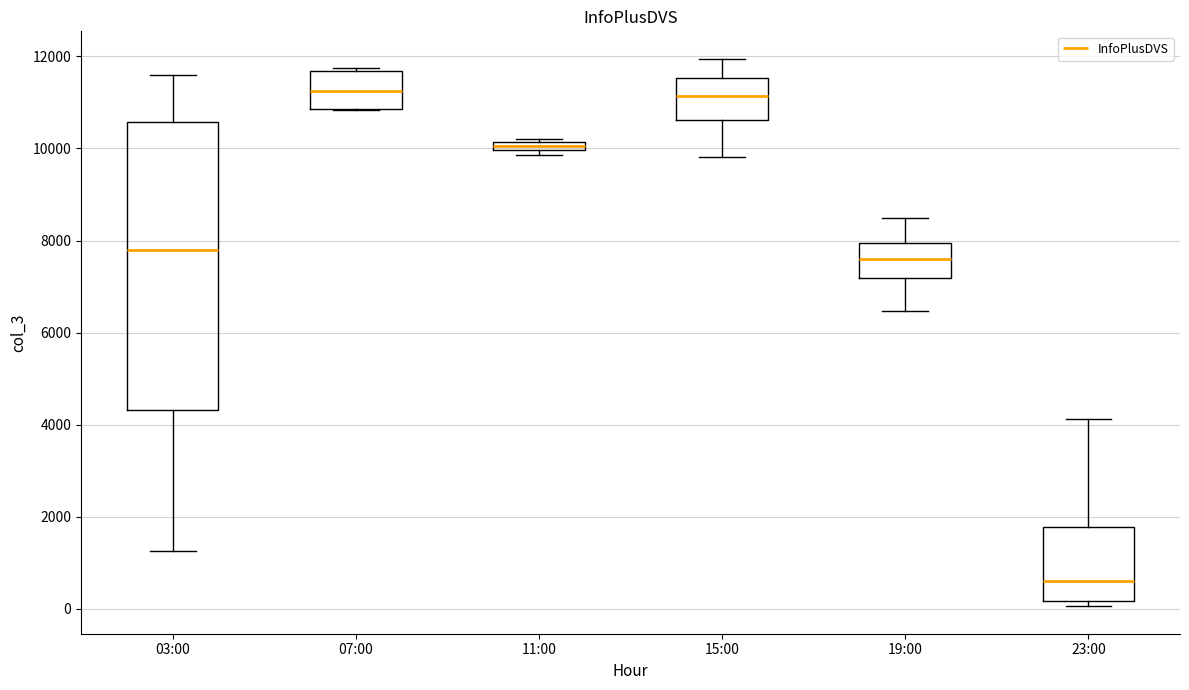

Which box is the tallest, from its lower edge to its upper edge?

03:00